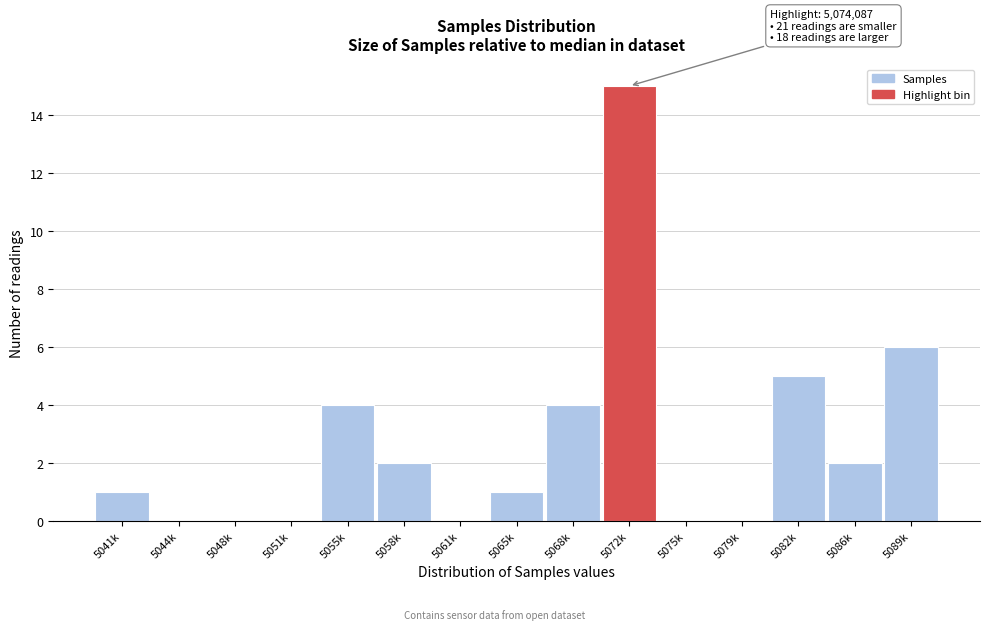

Reading left to right, what are all the values shown in this chart?

5041k=1	5044k=0	5048k=0	5051k=0	5055k=4	5058k=2	5061k=0	5065k=1	5068k=4	5072k=15	5075k=0	5079k=0	5082k=5	5086k=2	5089k=6